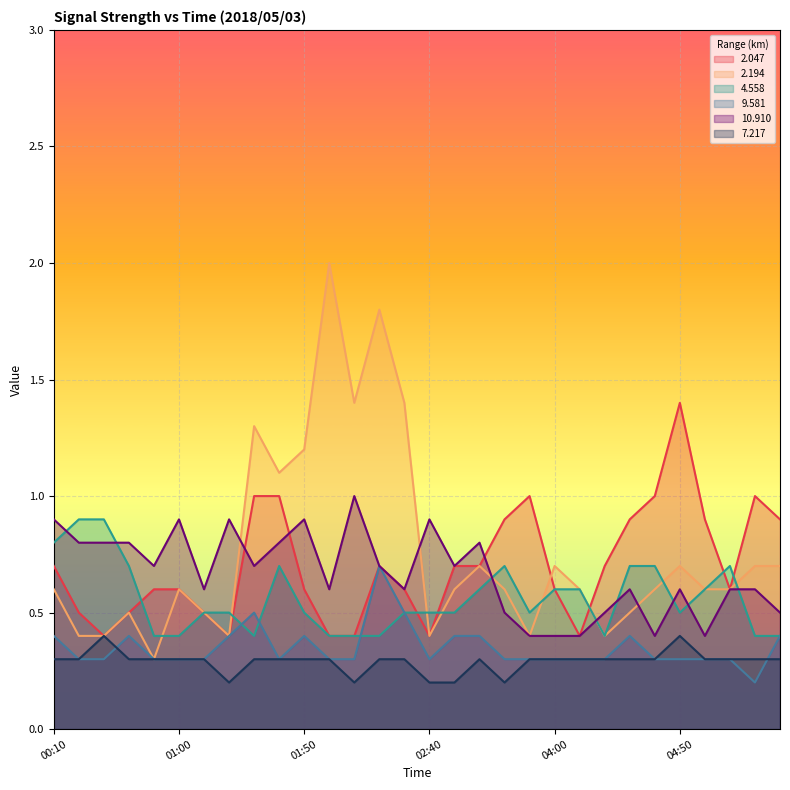

How many lines are shown in the chart?

6